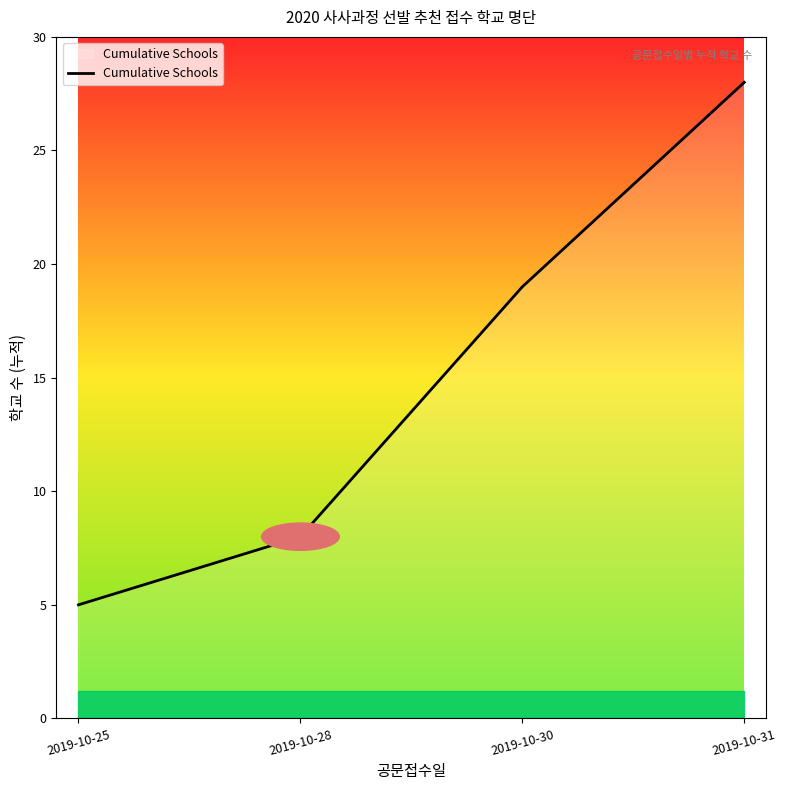

Between 2019-10-30 and 2019-10-25, which is larger?

2019-10-30